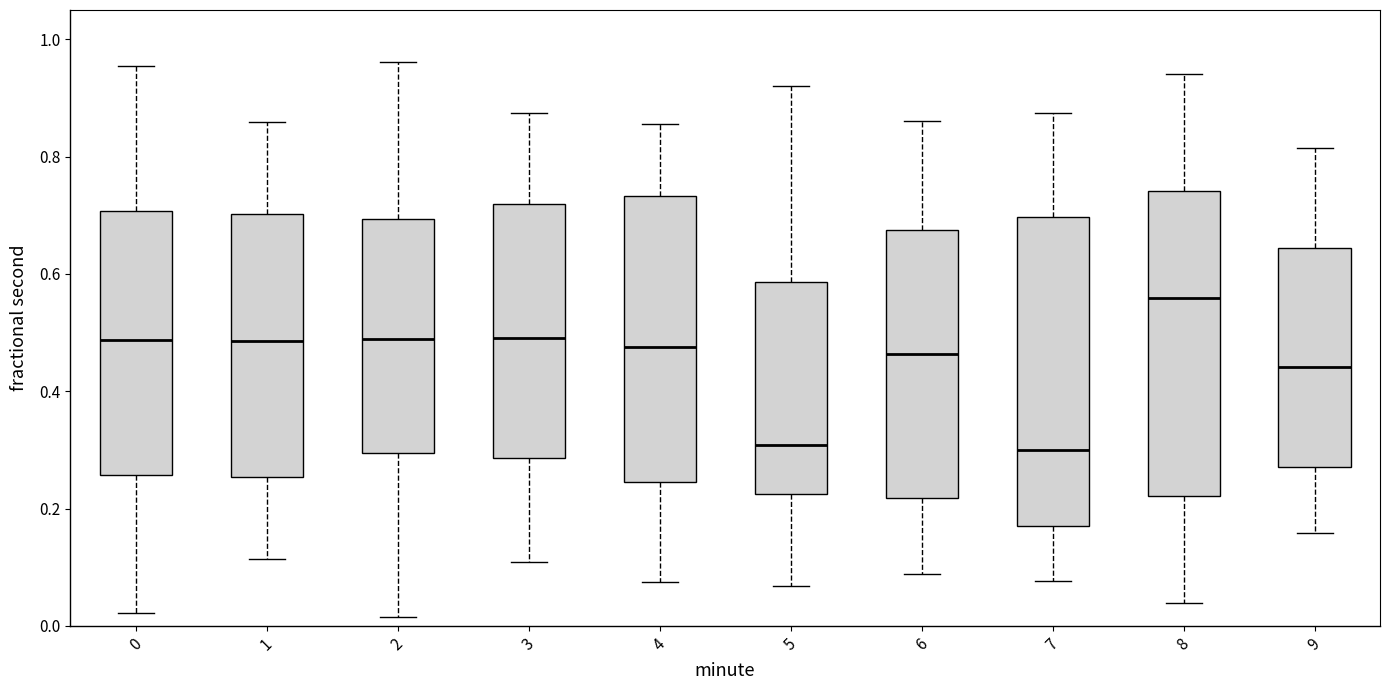

Reading left to right, read every box against the y-axis: the position of its median line, the range the box covers, and the ends of its whiskers. The values are not printed on the chart, so give them approximately, as read against the axis.

0: median 0.48, box 0.26 to 0.70, whiskers 0.02 to 0.96
1: median 0.48, box 0.26 to 0.70, whiskers 0.12 to 0.86
2: median 0.48, box 0.30 to 0.70, whiskers 0.02 to 0.96
3: median 0.50, box 0.28 to 0.72, whiskers 0.10 to 0.88
4: median 0.48, box 0.24 to 0.74, whiskers 0.08 to 0.86
5: median 0.30, box 0.22 to 0.58, whiskers 0.06 to 0.92
6: median 0.46, box 0.22 to 0.68, whiskers 0.08 to 0.86
7: median 0.30, box 0.16 to 0.70, whiskers 0.08 to 0.88
8: median 0.56, box 0.22 to 0.74, whiskers 0.04 to 0.94
9: median 0.44, box 0.28 to 0.64, whiskers 0.16 to 0.82